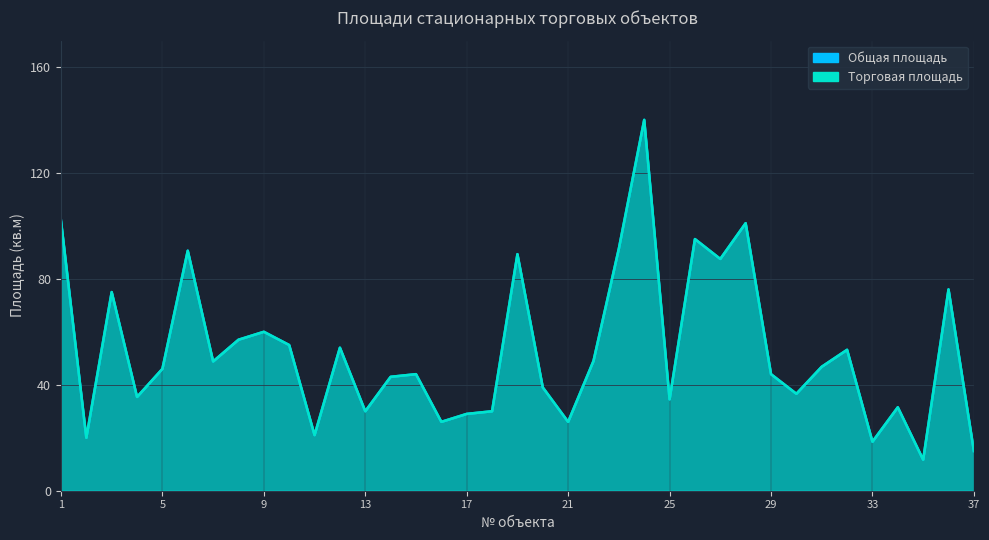

At which category is the sum across all series the highest?

24